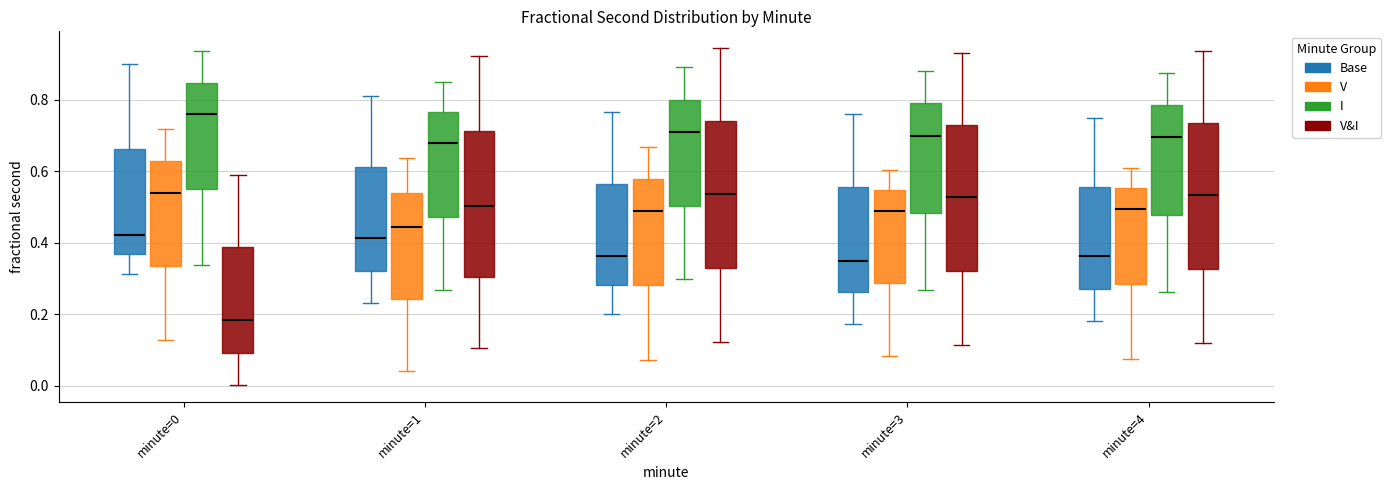

Reading left to right, read every box against the y-axis: the position of its median line, the range the box covers, and the ends of its whiskers. The values are not printed on the chart, so give them approximately, as read against the axis.

minute=0 (Base): median 0.42, box 0.36 to 0.66, whiskers 0.32 to 0.90
minute=0 (V): median 0.54, box 0.34 to 0.62, whiskers 0.12 to 0.72
minute=0 (I): median 0.76, box 0.54 to 0.84, whiskers 0.34 to 0.94
minute=0 (V&I): median 0.18, box 0.10 to 0.38, whiskers 0.00 to 0.60
minute=1 (Base): median 0.42, box 0.32 to 0.62, whiskers 0.24 to 0.82
minute=1 (V): median 0.44, box 0.24 to 0.54, whiskers 0.04 to 0.64
minute=1 (I): median 0.68, box 0.48 to 0.76, whiskers 0.26 to 0.86
minute=1 (V&I): median 0.50, box 0.30 to 0.72, whiskers 0.10 to 0.92
minute=2 (Base): median 0.36, box 0.28 to 0.56, whiskers 0.20 to 0.76
minute=2 (V): median 0.48, box 0.28 to 0.58, whiskers 0.08 to 0.66
minute=2 (I): median 0.70, box 0.50 to 0.80, whiskers 0.30 to 0.90
minute=2 (V&I): median 0.54, box 0.34 to 0.74, whiskers 0.12 to 0.94
minute=3 (Base): median 0.34, box 0.26 to 0.56, whiskers 0.18 to 0.76
minute=3 (V): median 0.50, box 0.28 to 0.54, whiskers 0.08 to 0.60
minute=3 (I): median 0.70, box 0.48 to 0.80, whiskers 0.26 to 0.88
minute=3 (V&I): median 0.52, box 0.32 to 0.72, whiskers 0.12 to 0.94
minute=4 (Base): median 0.36, box 0.28 to 0.56, whiskers 0.18 to 0.76
minute=4 (V): median 0.50, box 0.28 to 0.56, whiskers 0.08 to 0.62
minute=4 (I): median 0.70, box 0.48 to 0.78, whiskers 0.26 to 0.88
minute=4 (V&I): median 0.54, box 0.32 to 0.74, whiskers 0.12 to 0.94